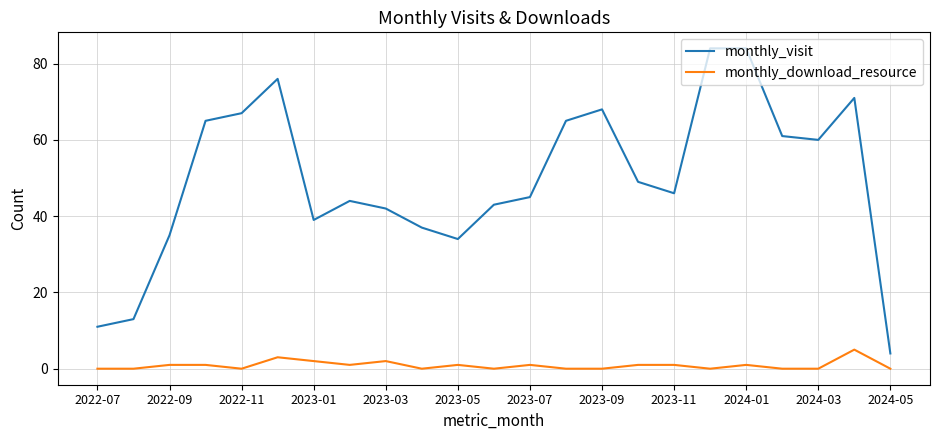

How many lines are shown in the chart?

2